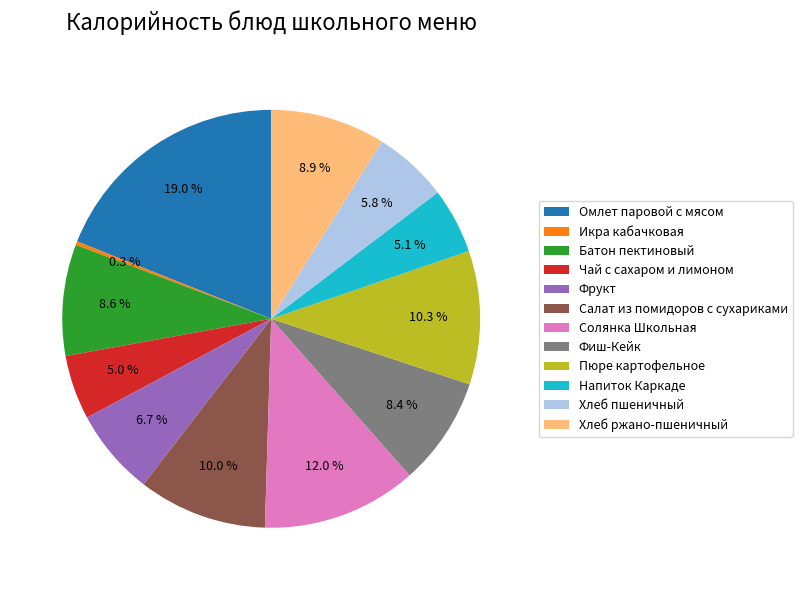

Is Напиток Каркаде the majority of the pie?

No